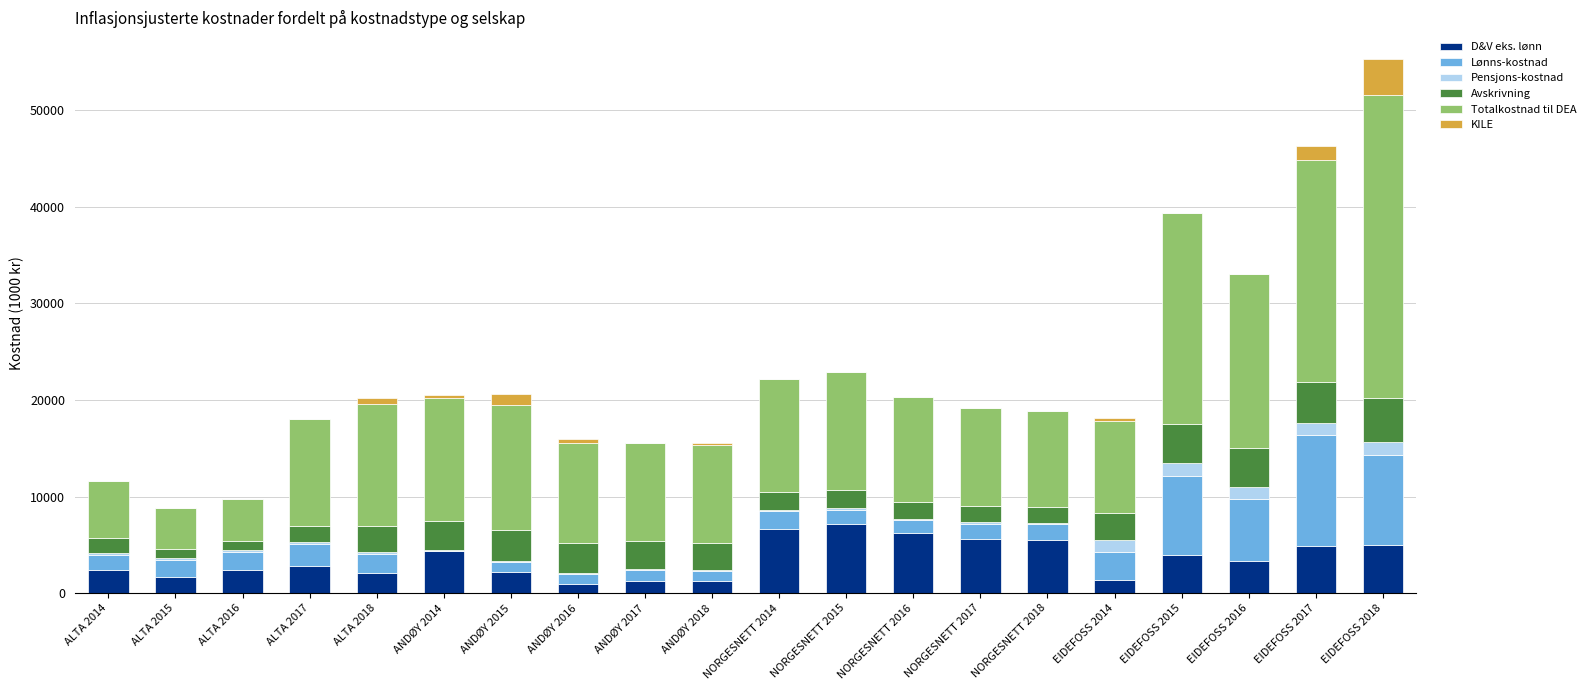

True or false: D&V eks. lønn has a value of 3359.2 at EIDEFOSS 2016.

True